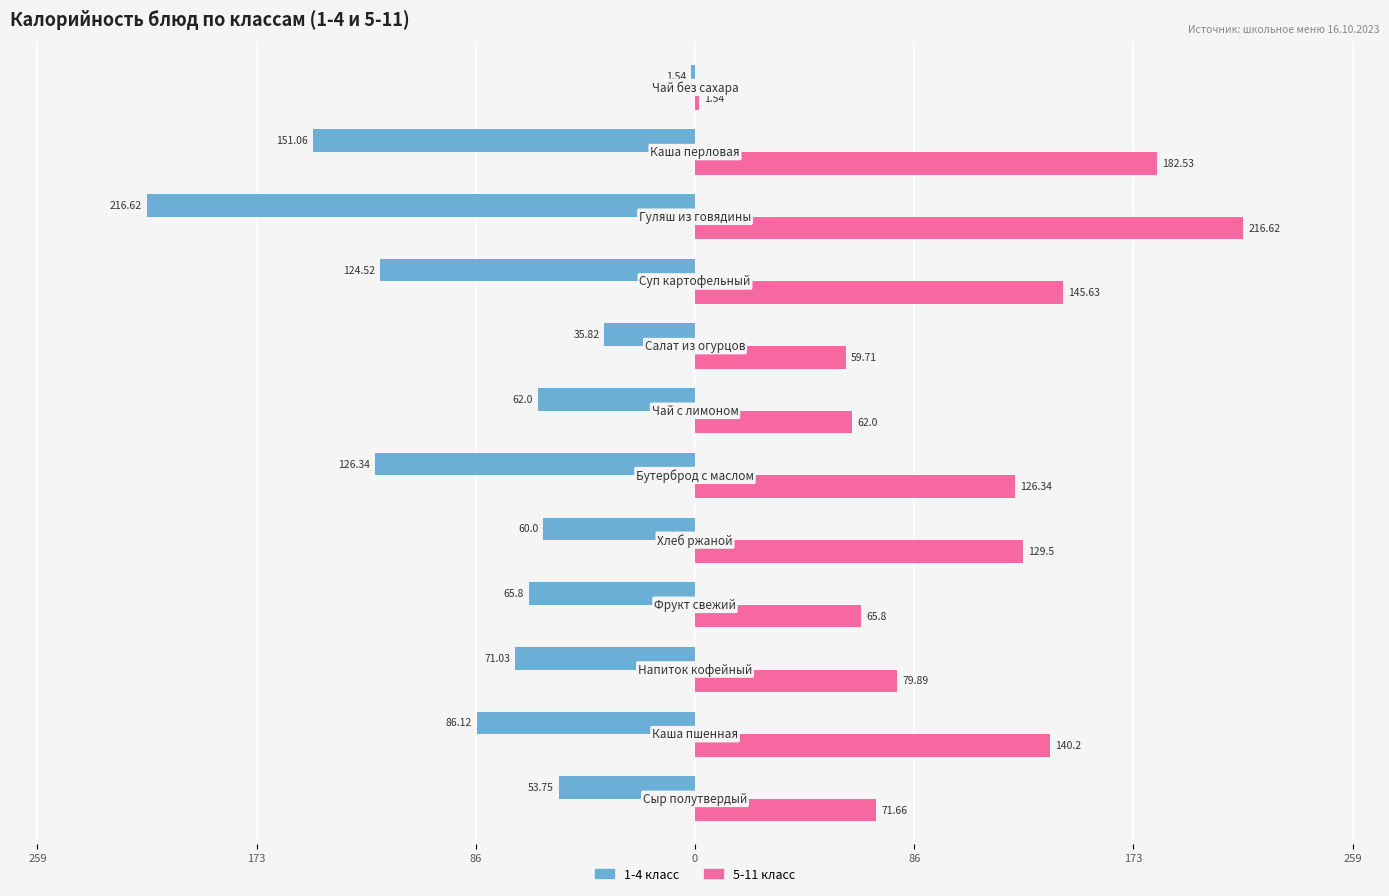

What are all the series names shown in the legend?

1-4 класс, 5-11 класс